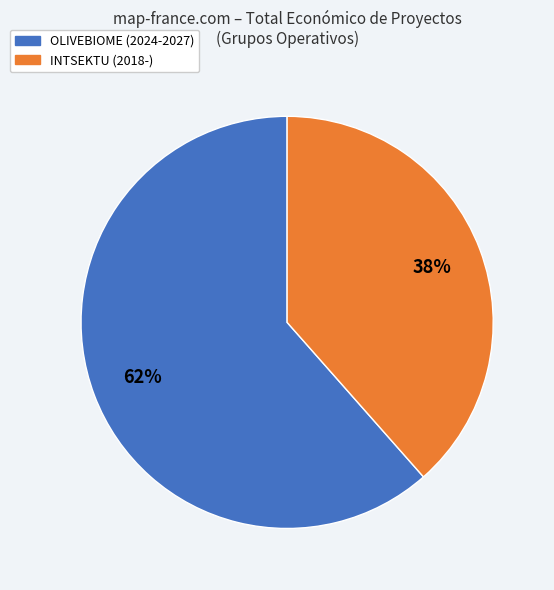

To the nearest percent, what portion does OLIVEBIOME (2024-2027) represent?

62%